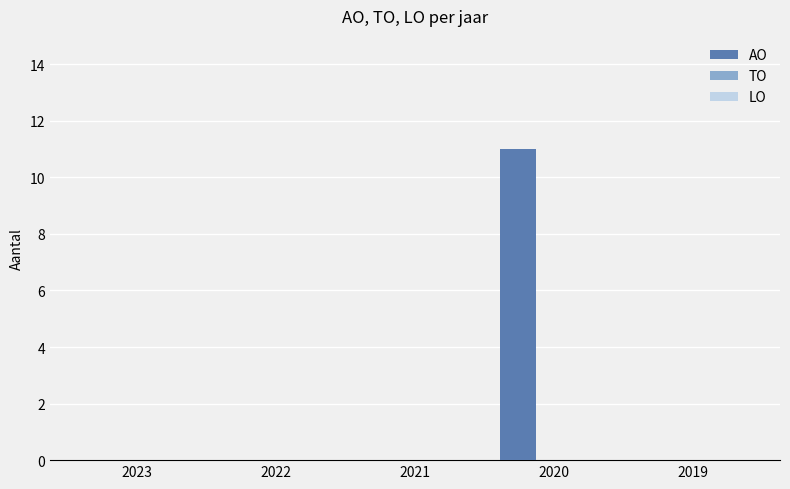

What is the sum of all values?

11